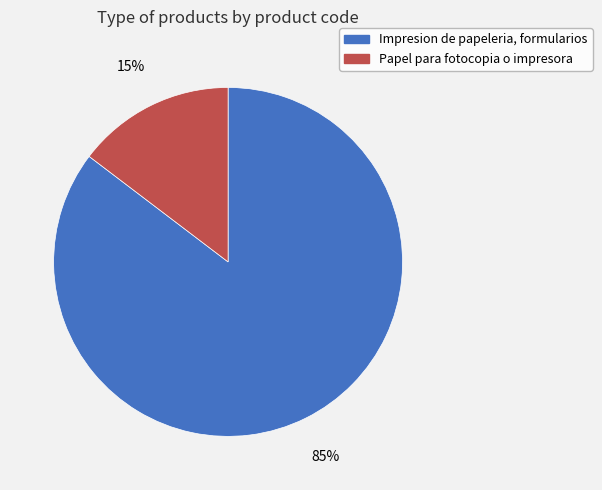

How many segments does this pie chart have?

2